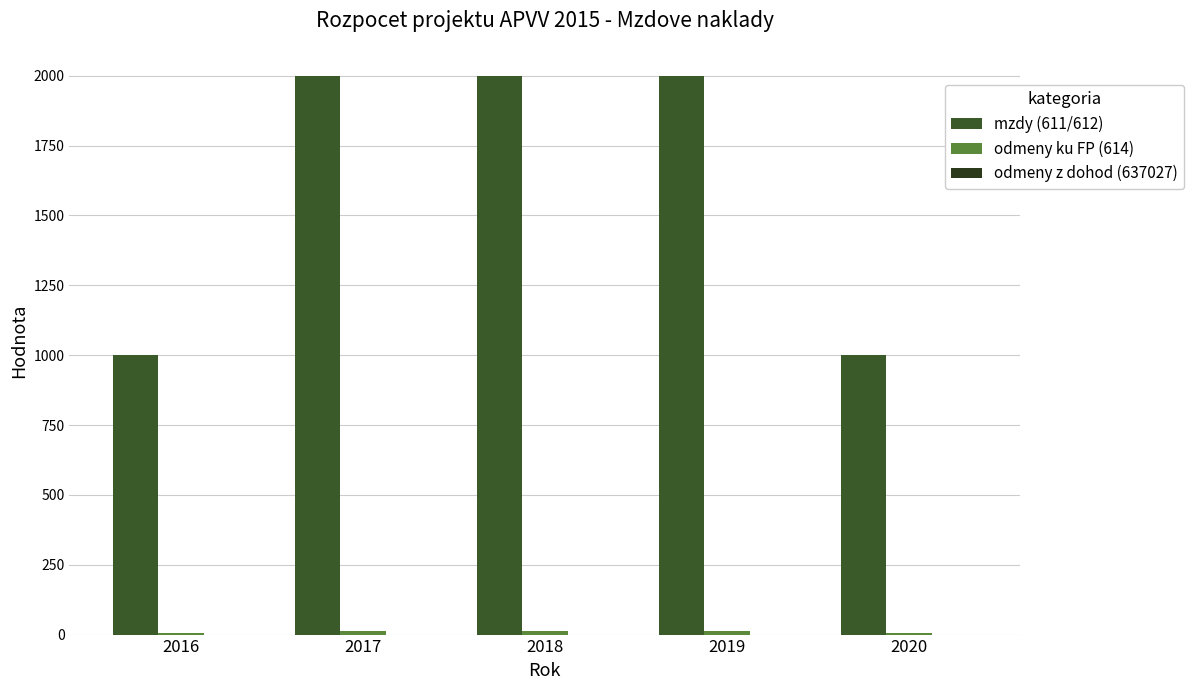

What is the approximate value of odmeny ku FP (614) at 2016?

6